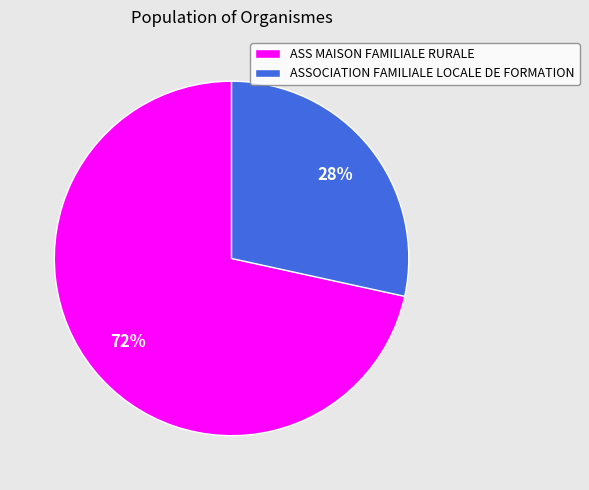

Count the number of slices in the pie.

2